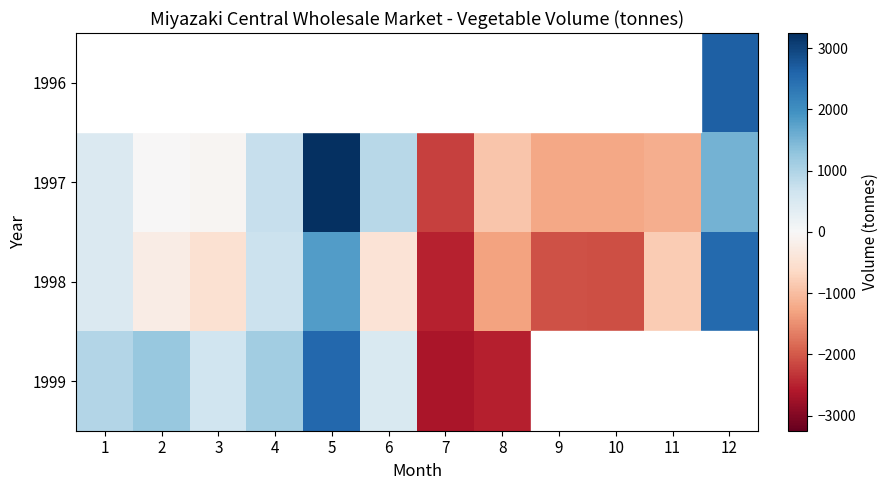

How many values in 1997 are above zero?

5